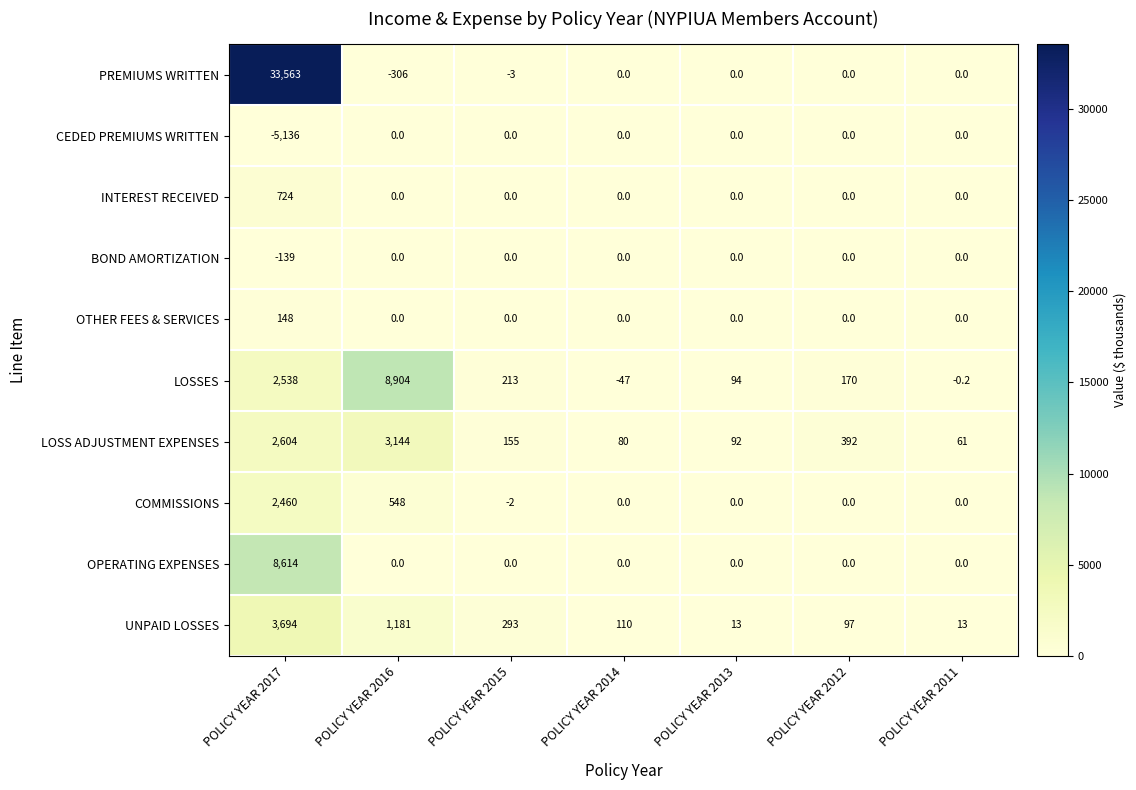

What is the smallest value displayed?

-5136.0